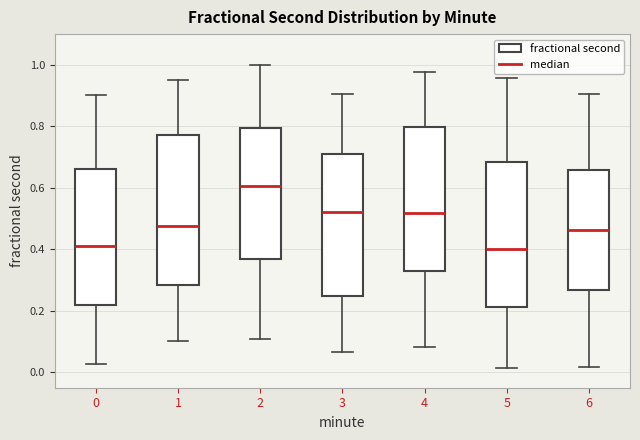

Where does the lower whisker of the box at x = 1 end on the y-axis? The values are not printed on the chart, so give them approximately, as read against the axis.

0.10